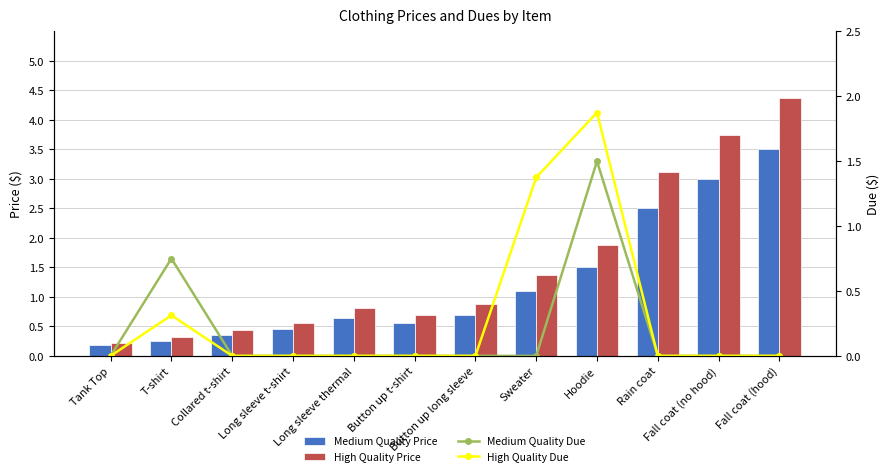

What is the label of the 7th bar from the right?

Button up t-shirt